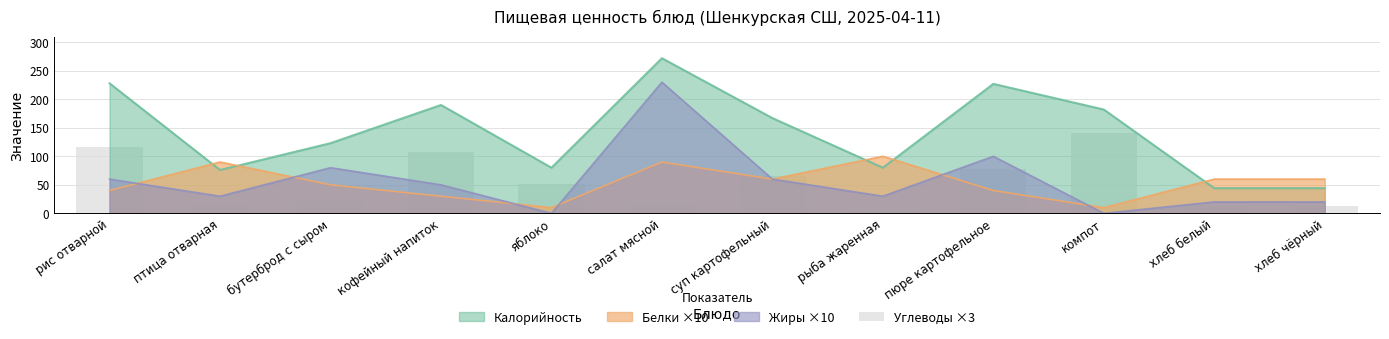

At which label does the data first exceed 51?

рис отварной